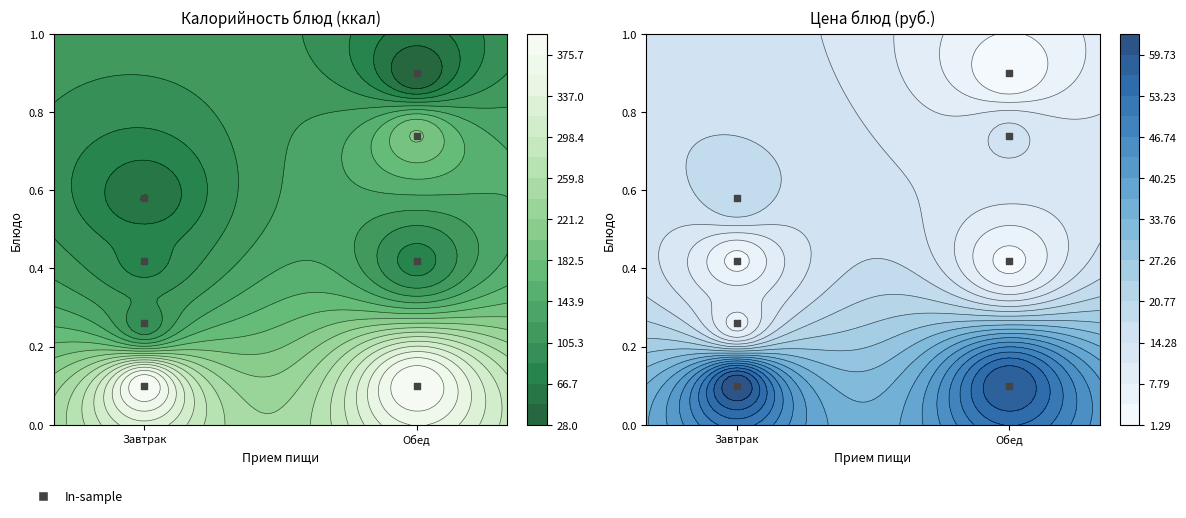

What is the difference between the maximum and minimum values?

0.8